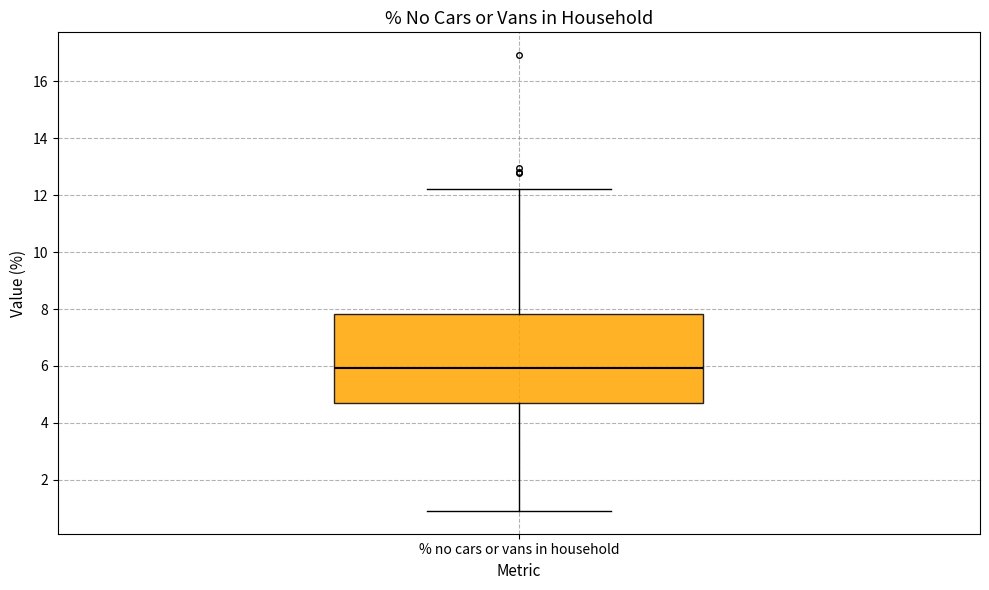

Transcribe this box plot: give where the median line is, the range the box spans, and where the two whiskers end, as read against the y-axis. The values are not printed on the chart, so give them approximately, as read against the axis.

median 6.0, box 4.8 to 7.8, whiskers 1.0 to 12.2